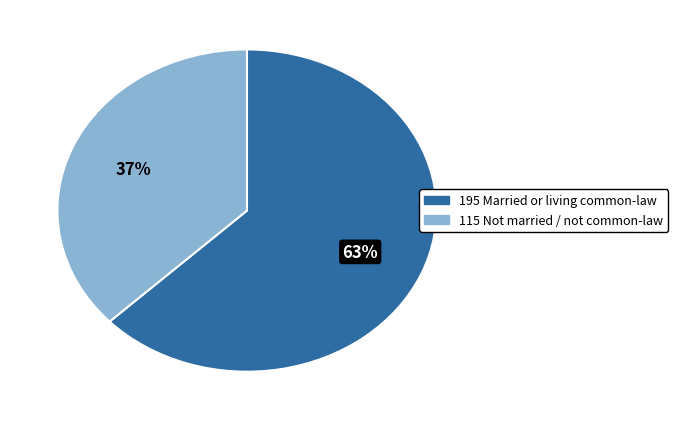

To the nearest percent, what is the difference between the largest and smallest slice percentages?

26%